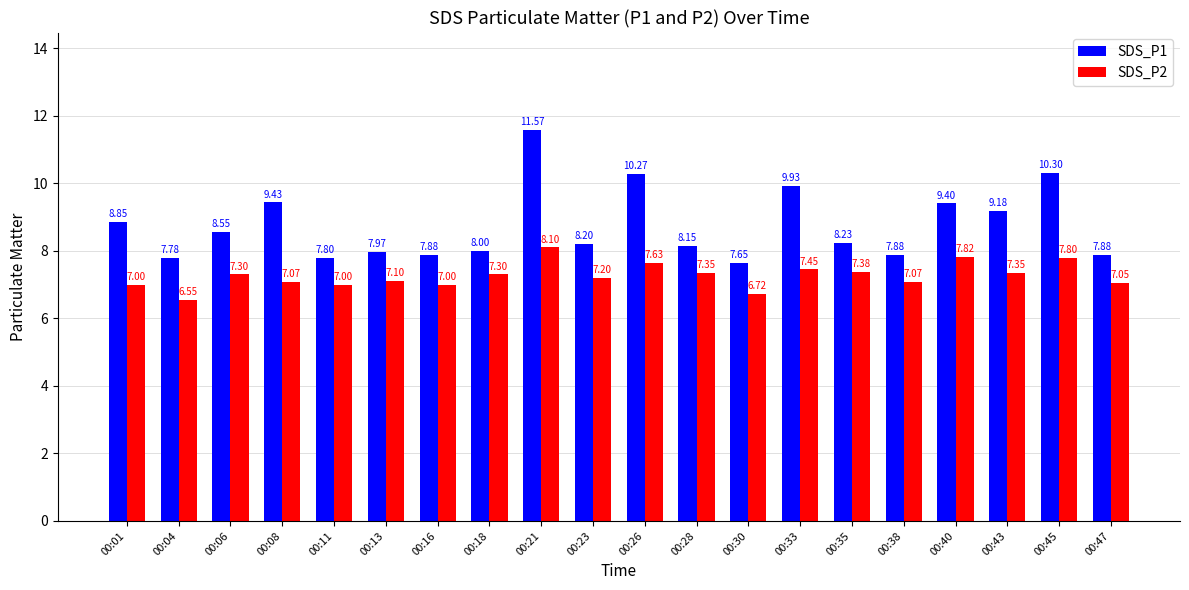

What are all the series names shown in the legend?

SDS_P1, SDS_P2